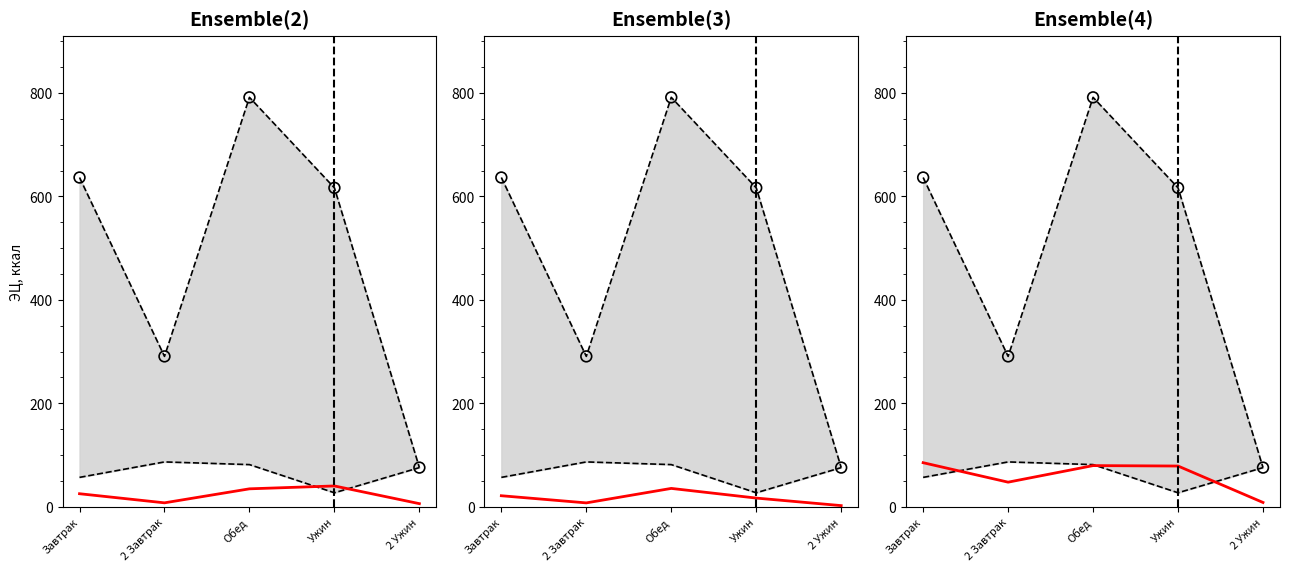

Which series contains the highest Y value?

upper